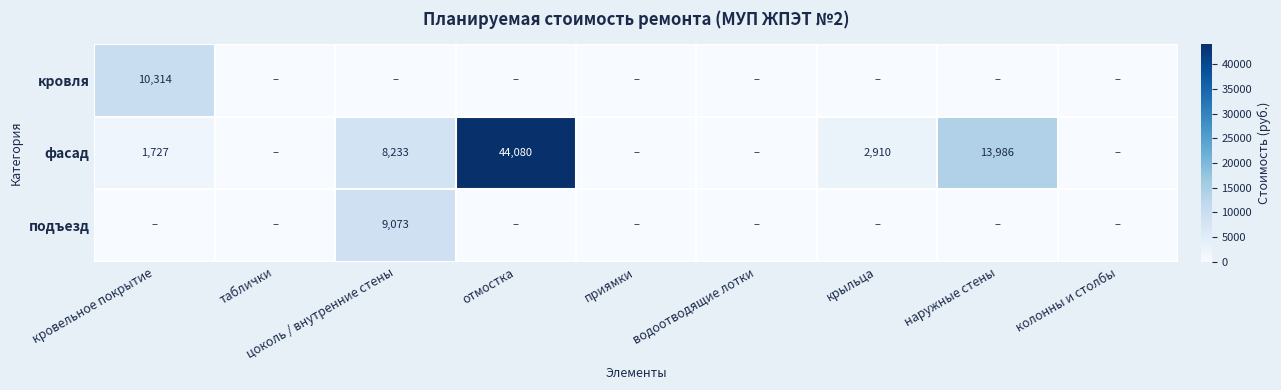

Count the number of data series in this chart.

3